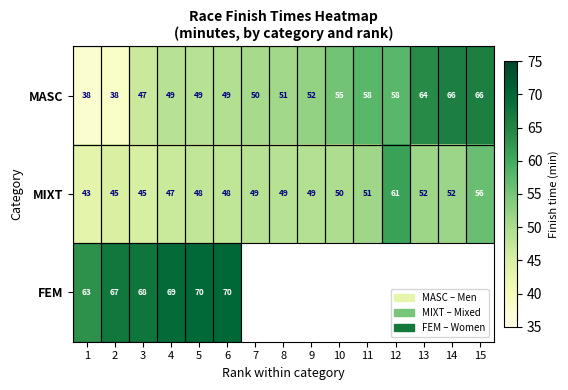

Rank the series at 4 from highest to lowest value.

FEM, MASC, MIXT